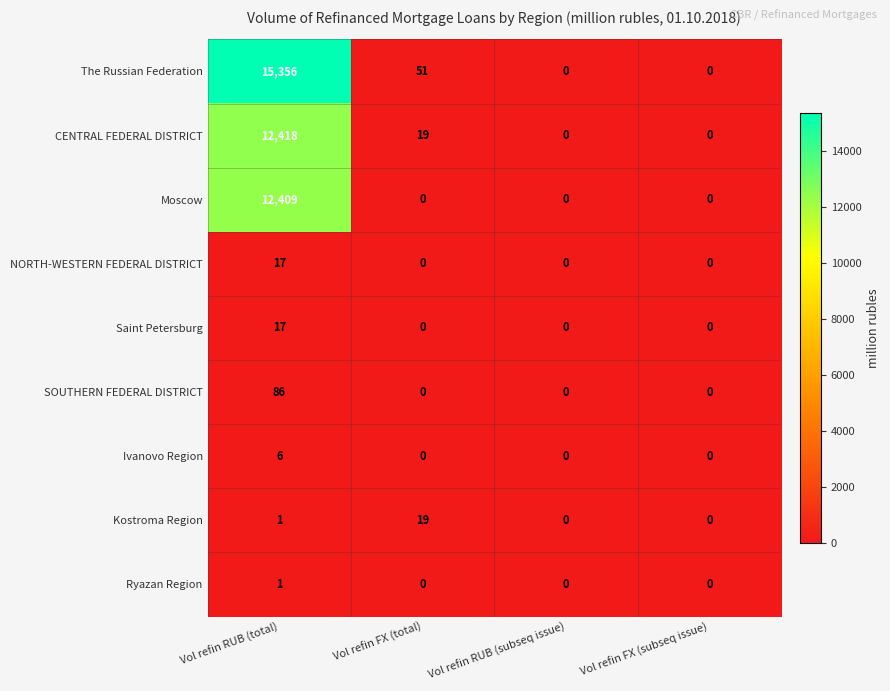

Which label corresponds to the largest value in the chart?

Vol refin RUB (total)